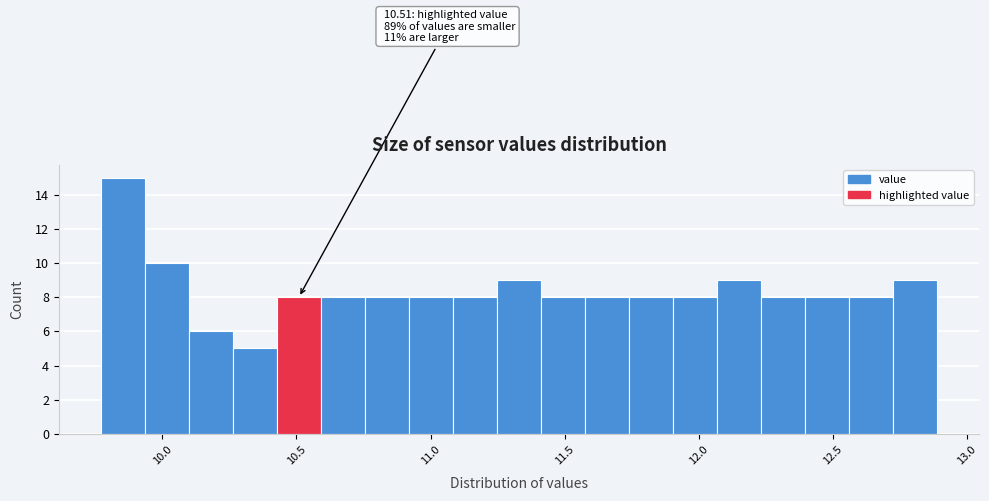

Around what value on the x-axis is the tallest bar? Give the approximate position of its centre, as read against the axis.

9.85